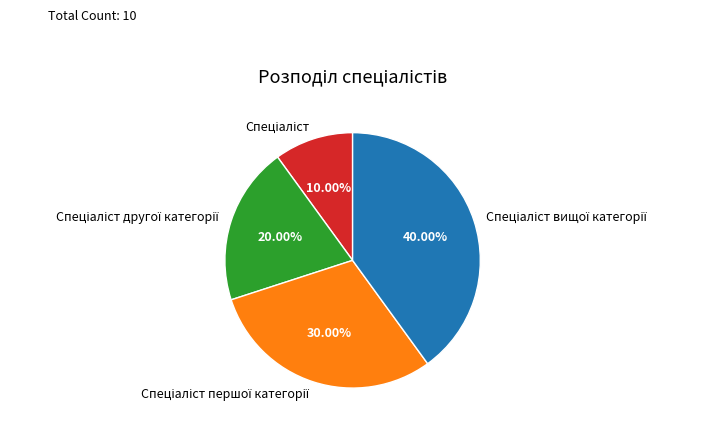

How many segments does this pie chart have?

4